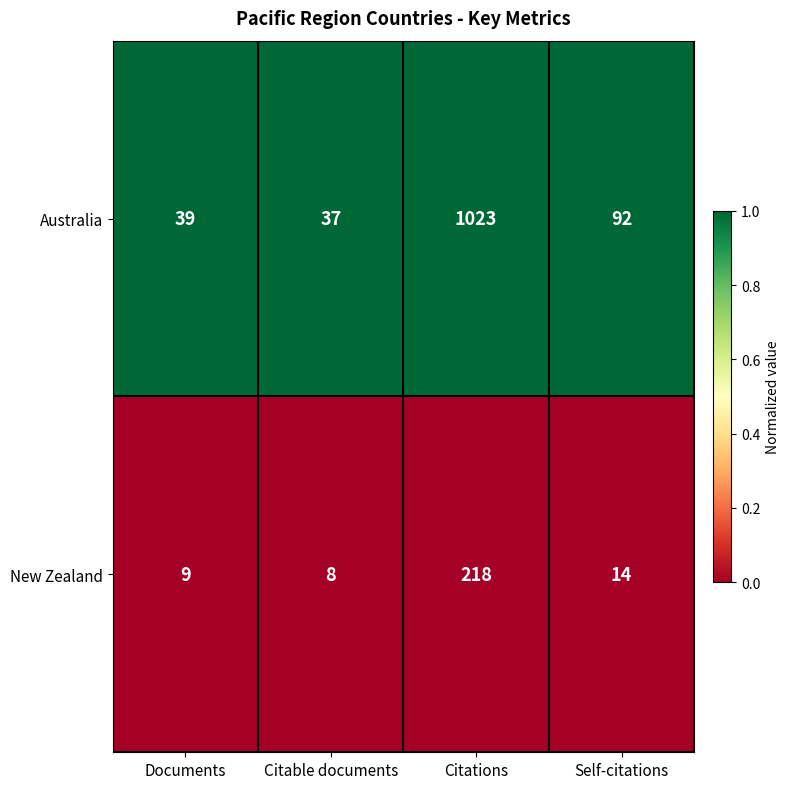

What is the maximum value for Australia?

1023